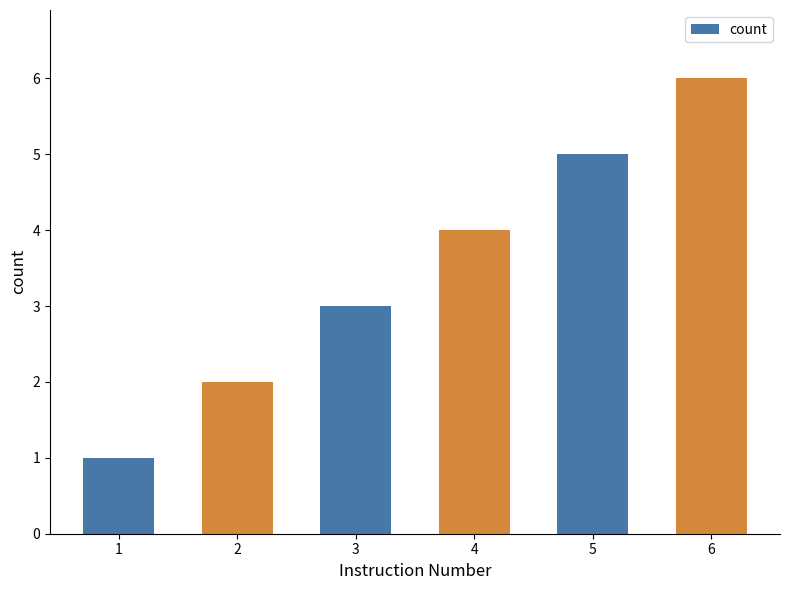

What is the change in value from 1 to 2?

+1